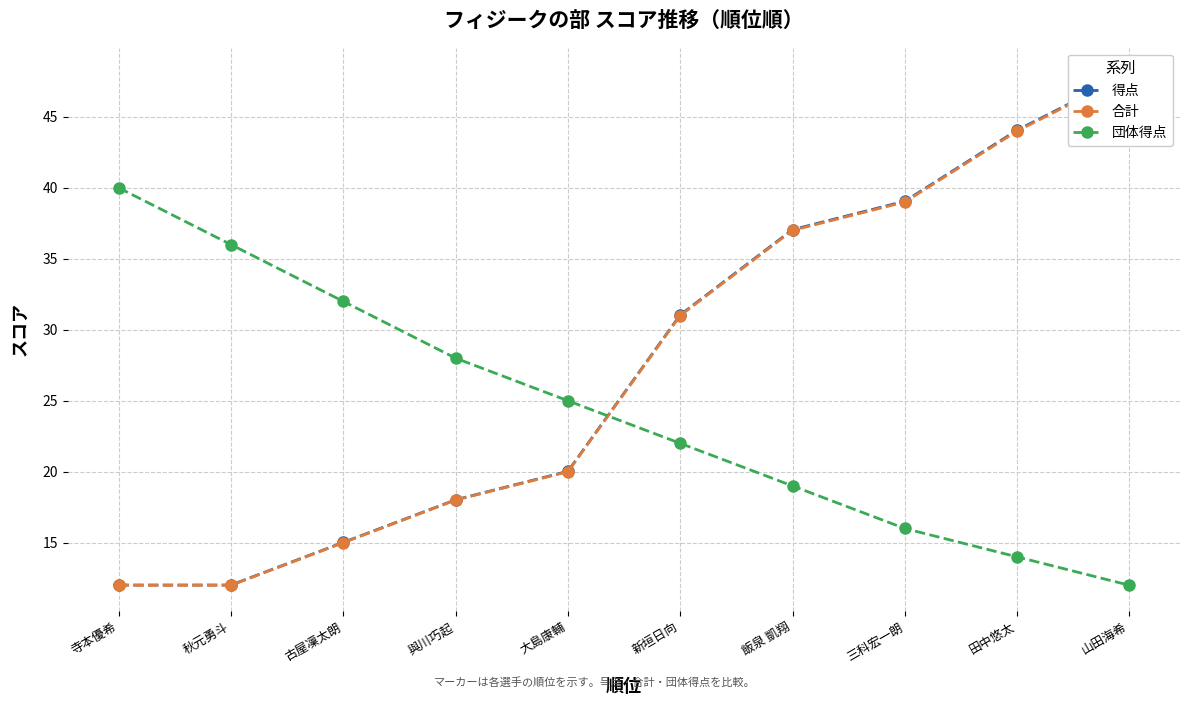

Reading left to right, extract all data points from this chart.

得点: 寺本優希=12.0	秋元勇斗=12.0	古屋凜太朗=15.0	與川巧起=18.0	大島康輔=20.0	新垣日向=31.0	飯泉 凱翔=37.1	三科宏一朗=39.1	田中悠太=44.1	山田海希=48.1
合計: 寺本優希=12.0	秋元勇斗=12.0	古屋凜太朗=15.0	與川巧起=18.0	大島康輔=20.0	新垣日向=31.0	飯泉 凱翔=37.0	三科宏一朗=39.0	田中悠太=44.0	山田海希=48.0
団体得点: 寺本優希=40.0	秋元勇斗=36.0	古屋凜太朗=32.0	與川巧起=28.0	大島康輔=25.0	新垣日向=22.0	飯泉 凱翔=19.0	三科宏一朗=16.0	田中悠太=14.0	山田海希=12.0